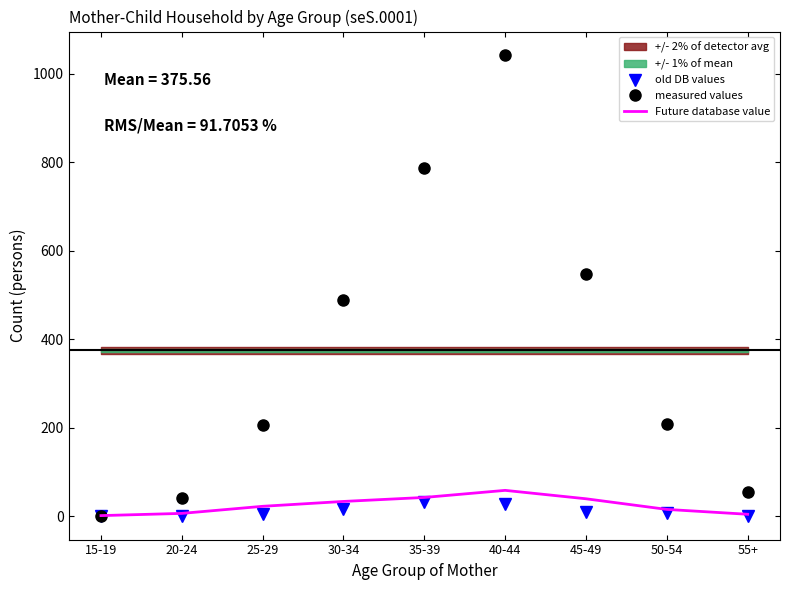

How many categories are shown in the chart?

9